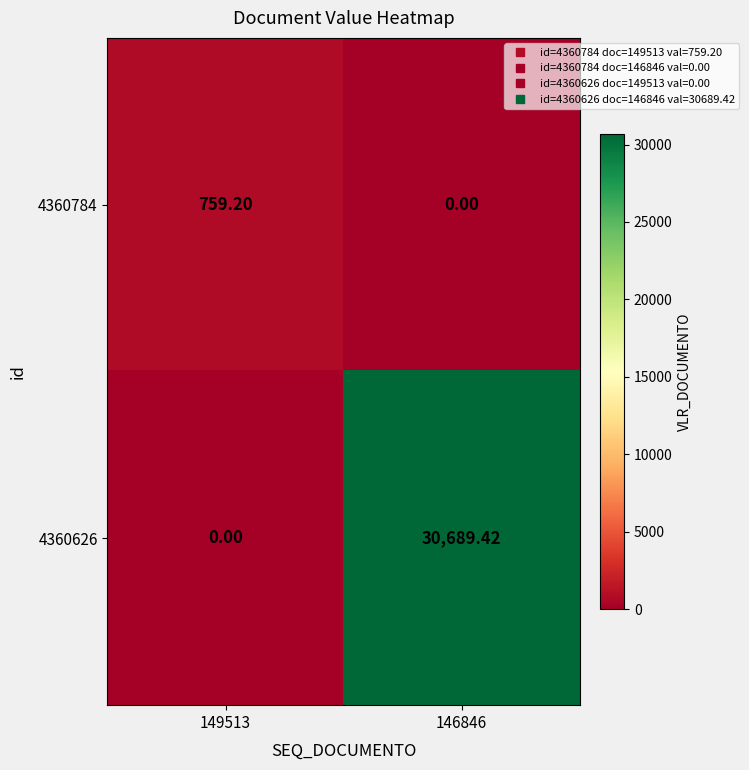

Reading left to right, list all the values displayed in this chart.

4360784: 149513=759.2	146846=0.0
4360626: 149513=0.0	146846=30689.4